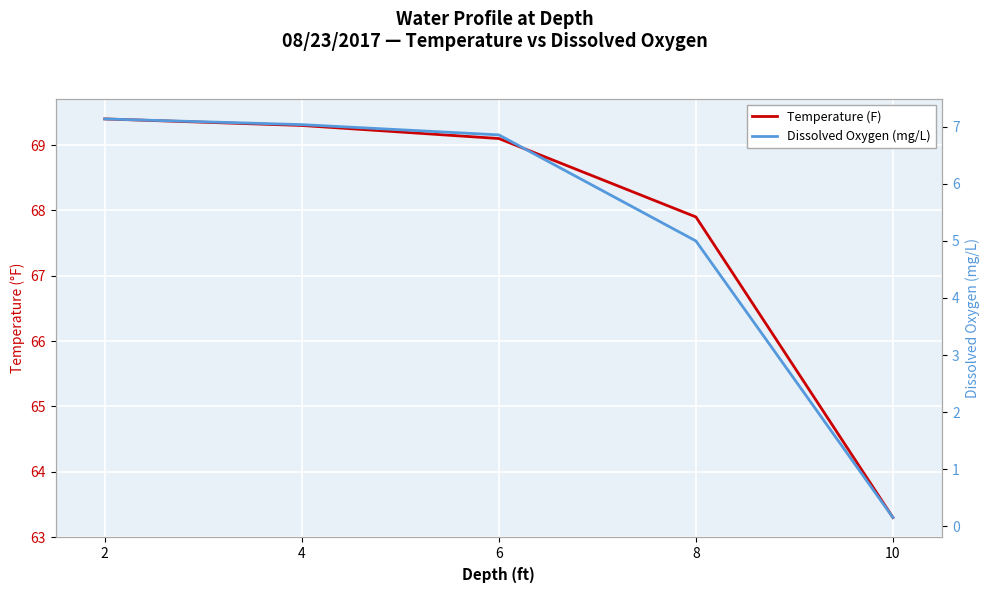

Which series has the widest spread of values?

Dissolved Oxygen (mg/L)